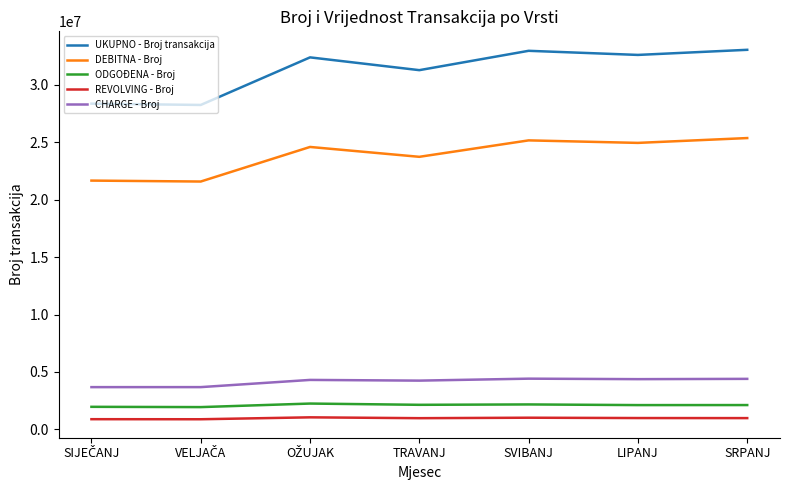

Does the chart display data point markers on the line(s)?

No